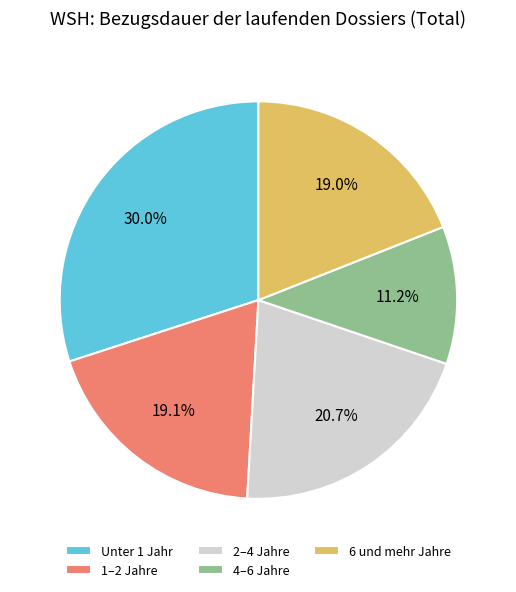

Which slice is the largest?

Unter 1 Jahr